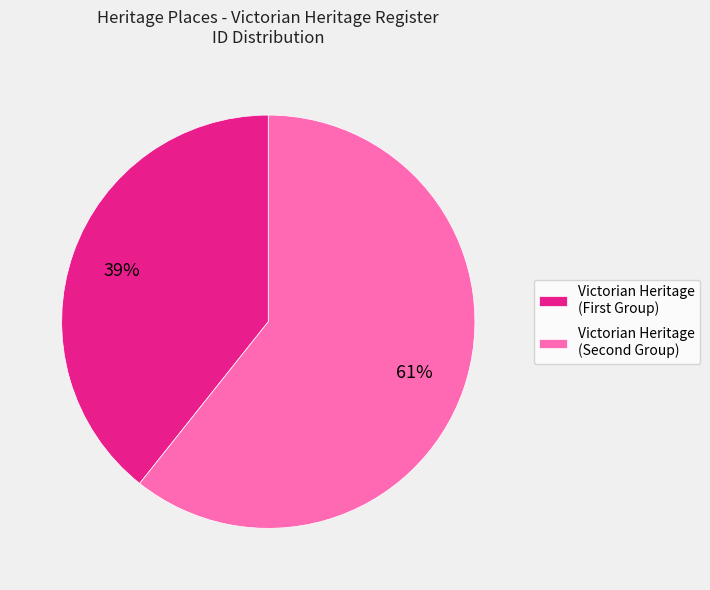

How many segments does this pie chart have?

2